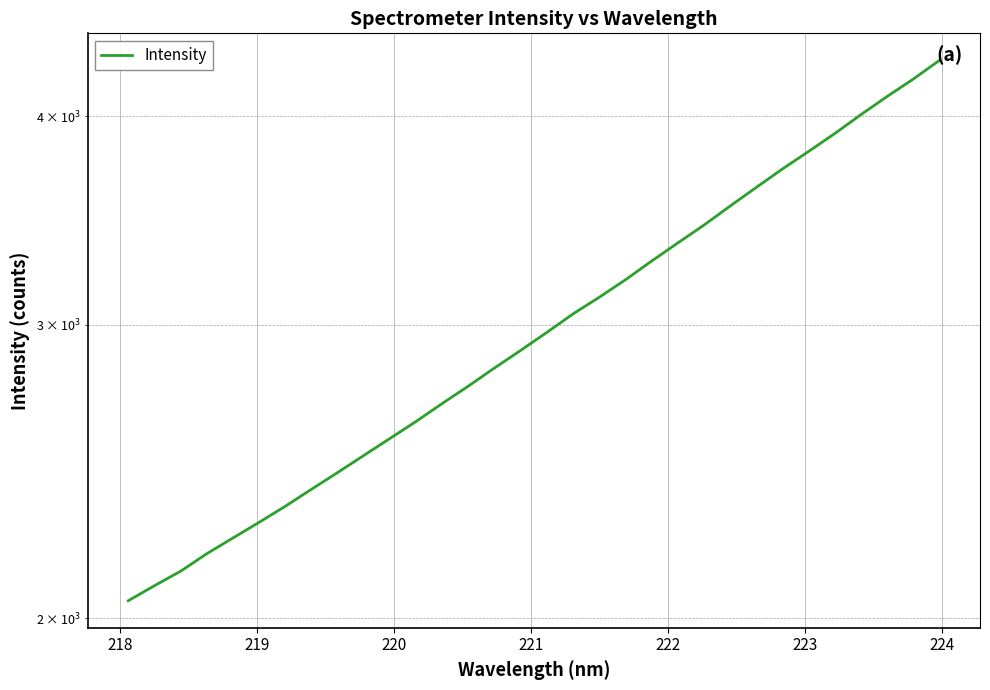

True or false: the data shows 931.7 at 14.

False